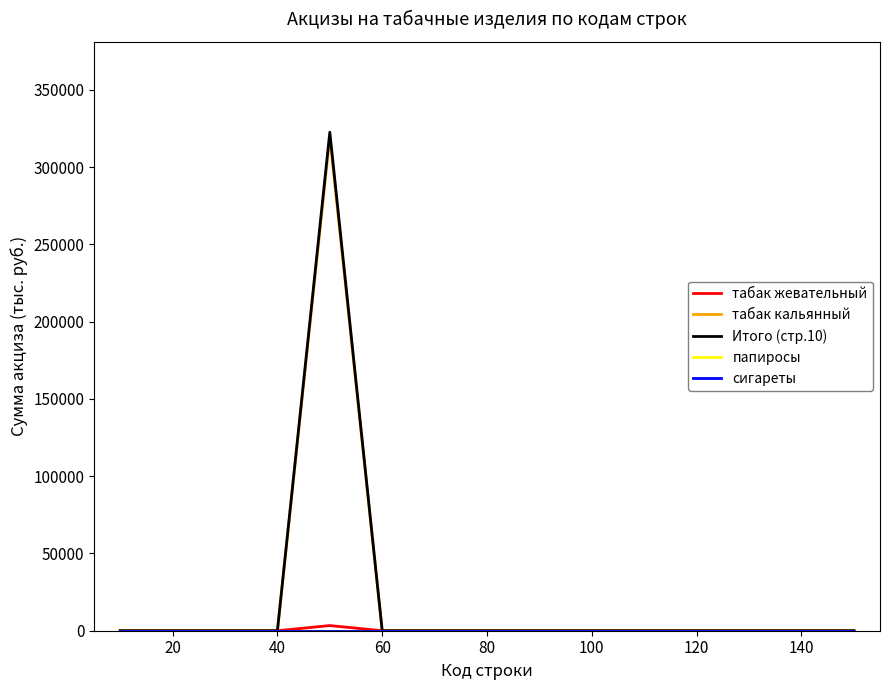

Which series has the largest total across all categories?

Итого (стр.10)